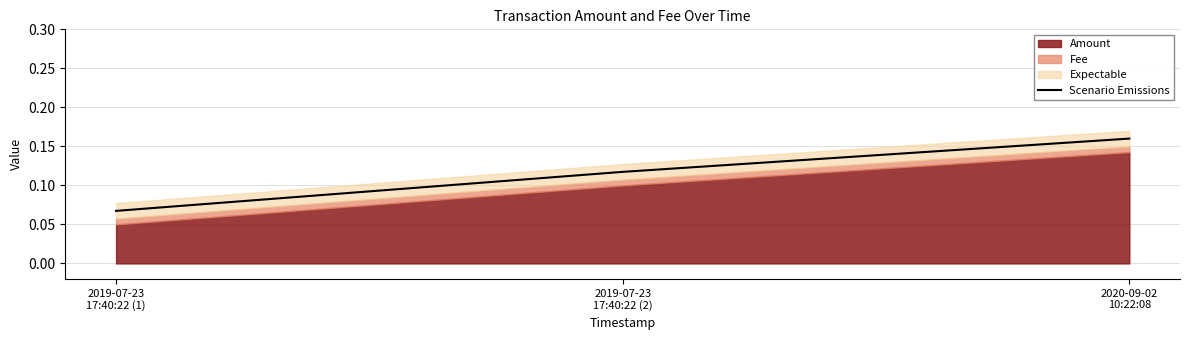

Is it true that the value at 2019-07-23
17:40:22 (2) is 0.1?

True